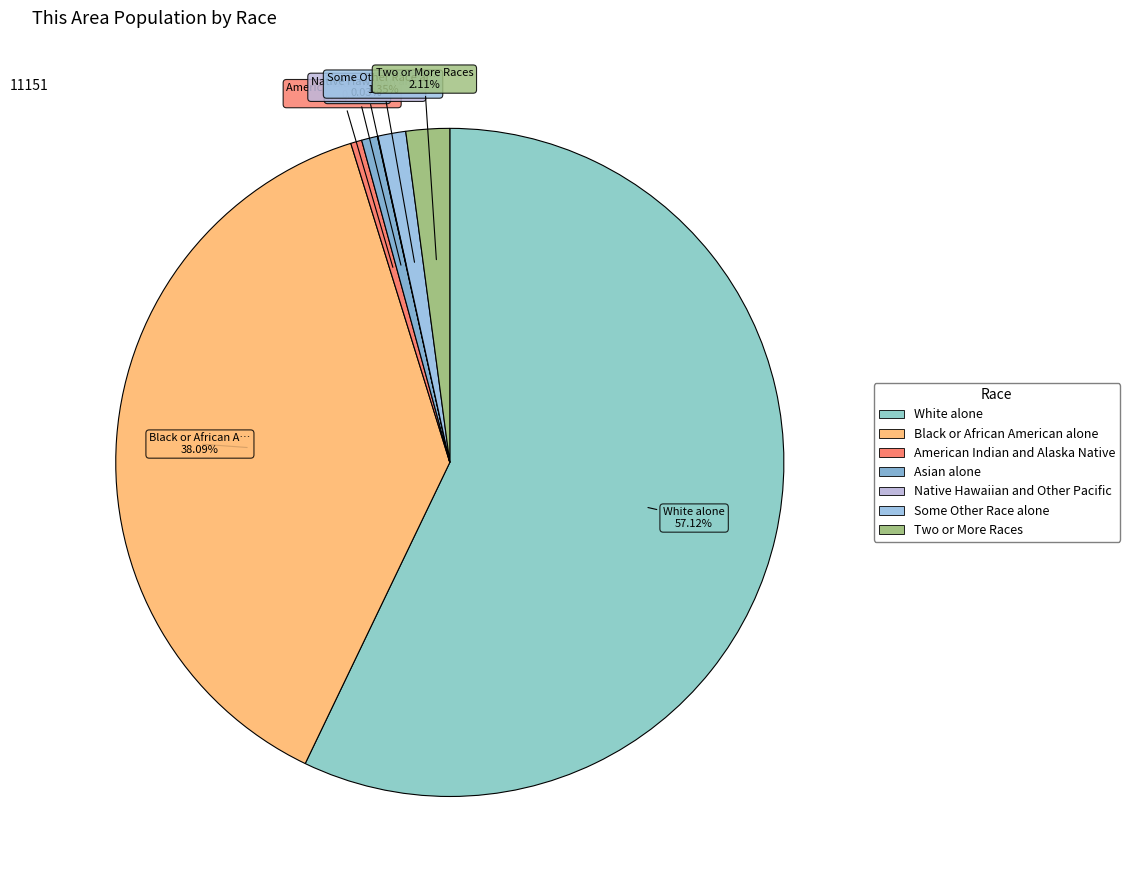

How many slices are in this pie chart?

7